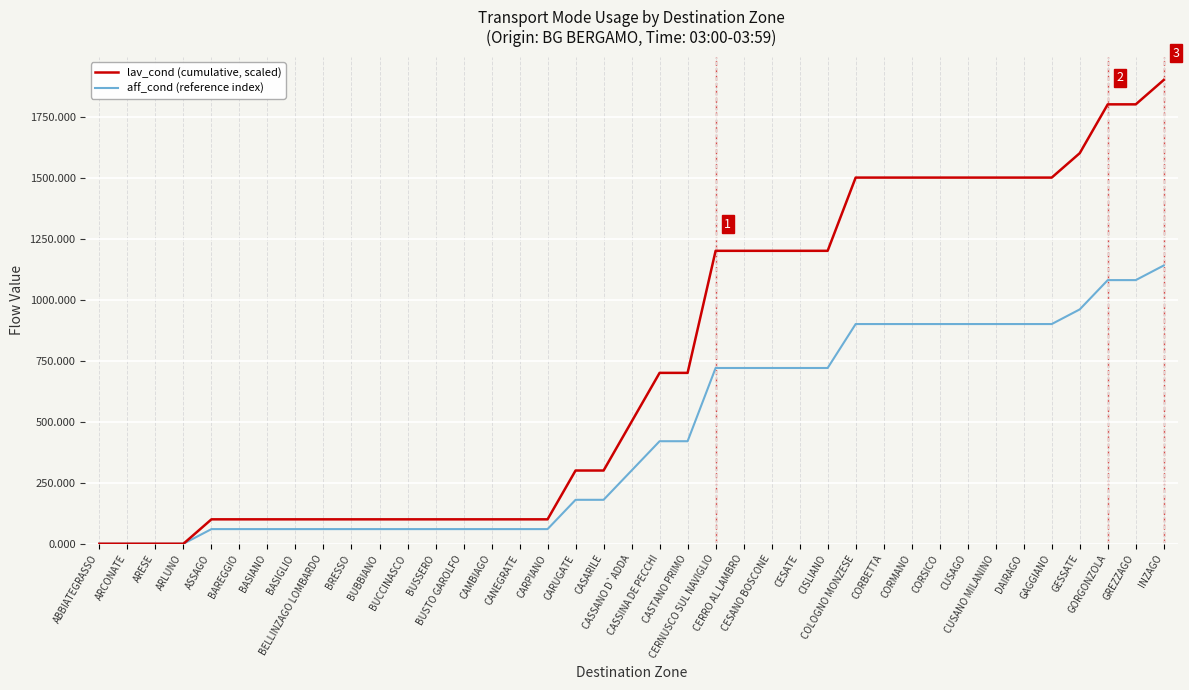

Is it true that aff_cond (reference index) equals 691.3 at ARESE?

False